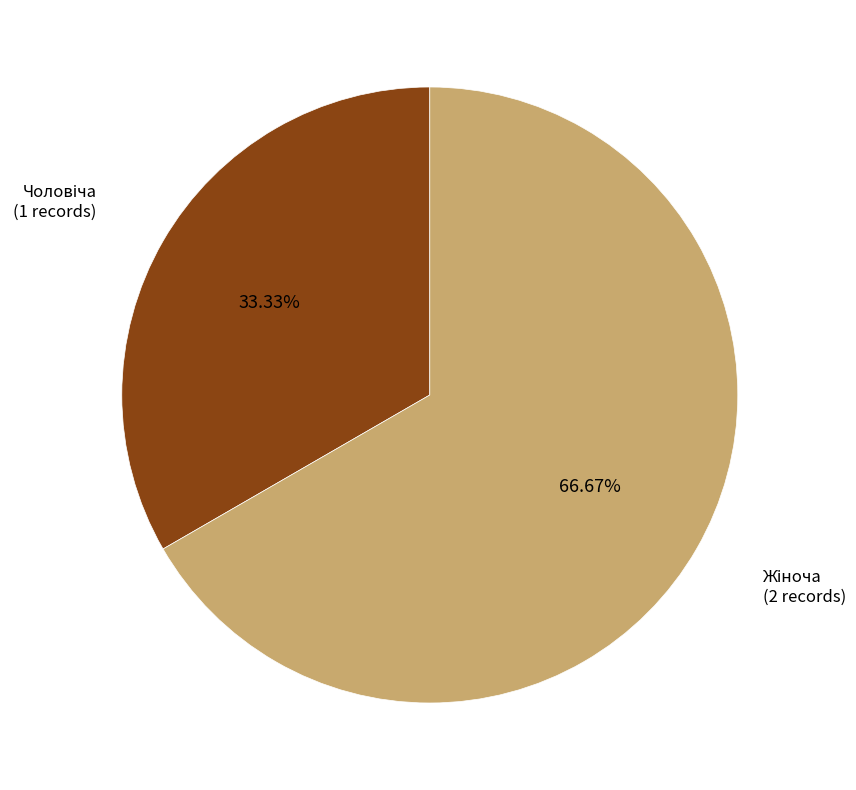

Does any single category account for the majority?

Yes